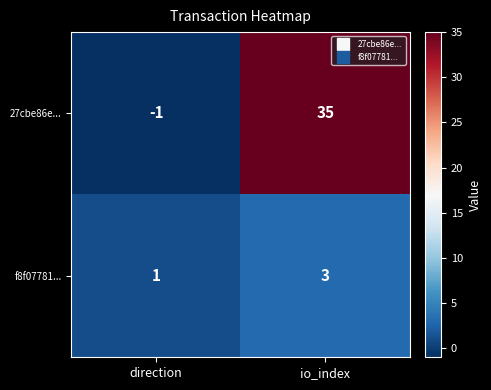

Reading right to left, list all the values displayed in this chart.

27cbe86e...: 35	-1
f8f07781...: 3	1